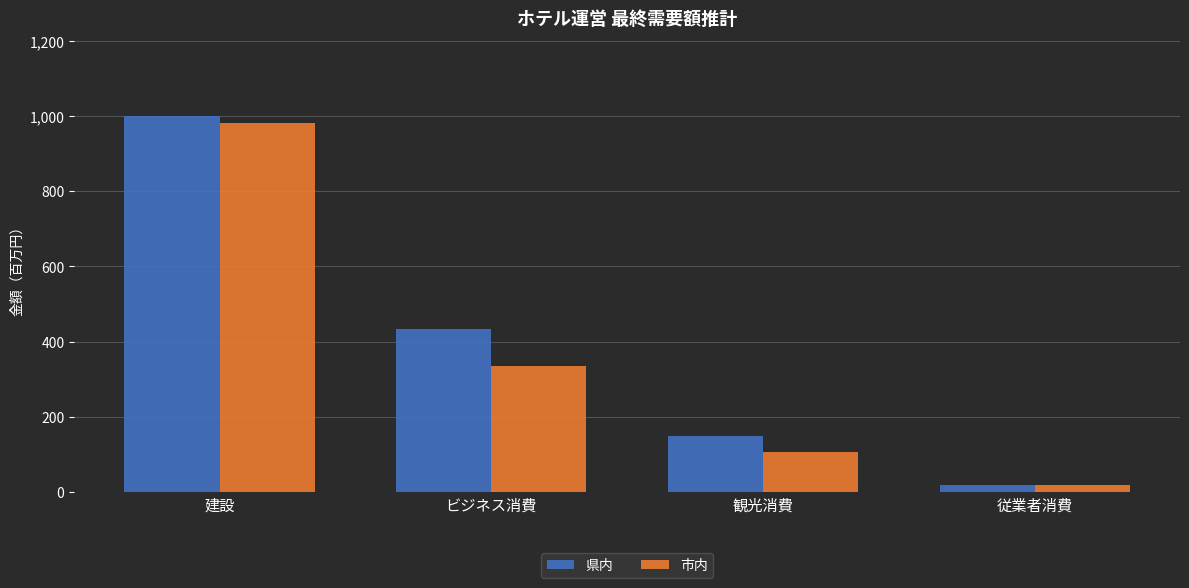

At which category is the sum across all series the highest?

建設